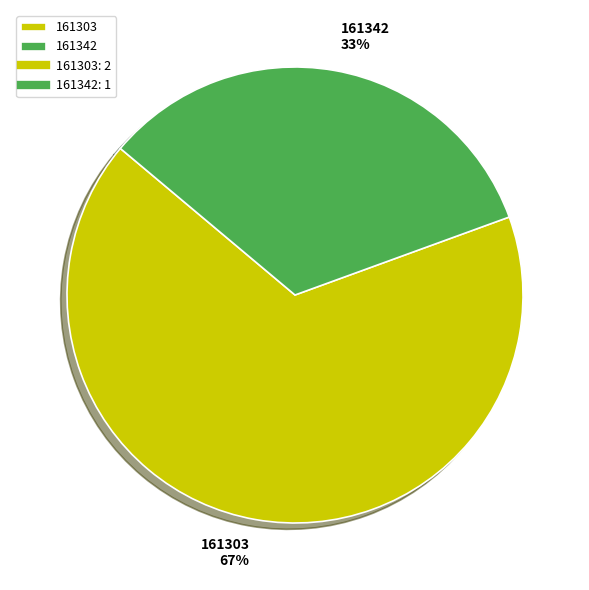

Rank the categories by value from highest to lowest.

161303, 161342